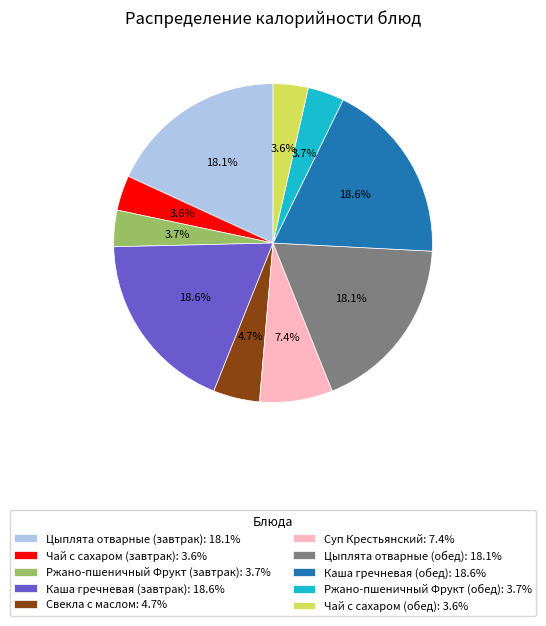

What is the ratio of the value at Ржано-пшеничный Фрукт (завтрак) to the value at Чай с сахаром (завтрак)?

1.0